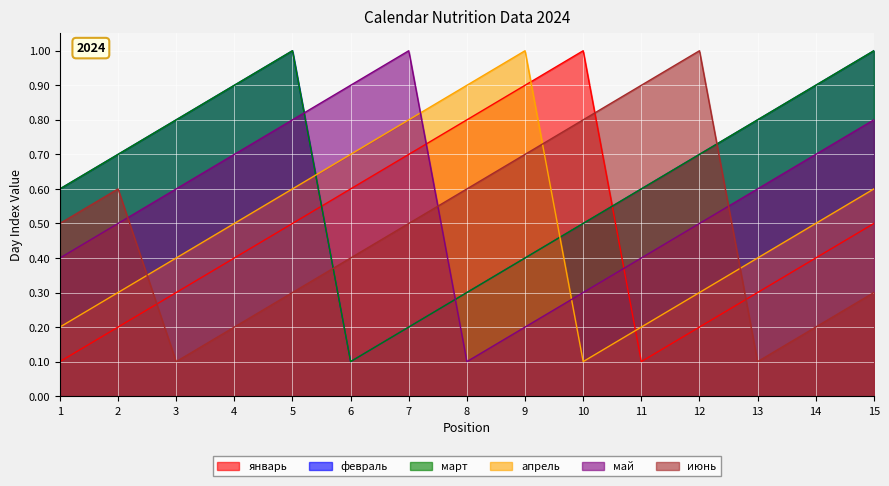

List the labels in order of январь value, largest first.

10, 9, 8, 7, 6, 5, 15, 4, 14, 3, 13, 2, 12, 1, 11